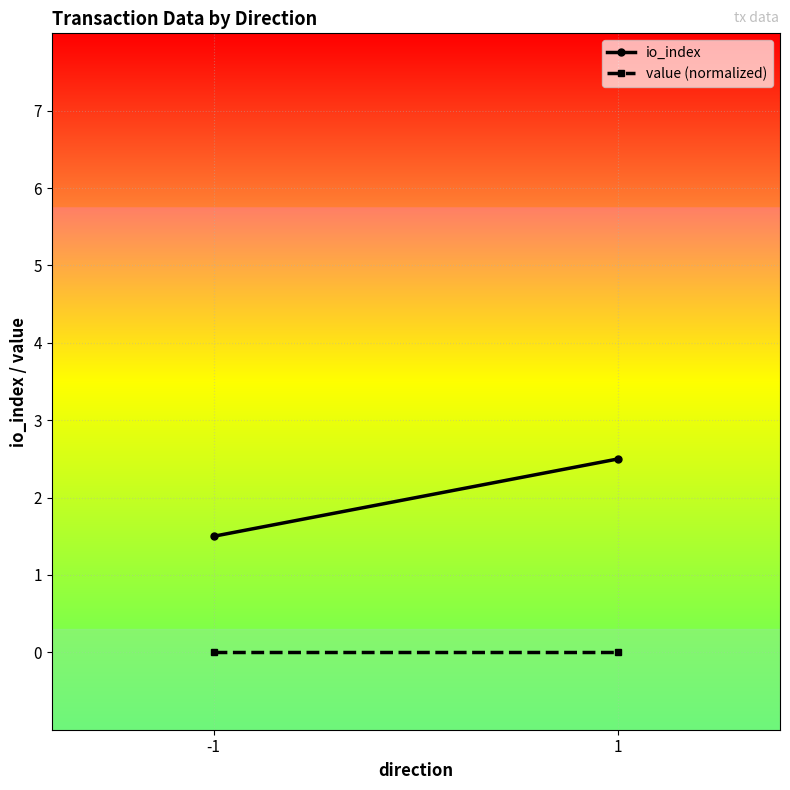

Reading left to right, extract all data points from this chart.

io_index: -1=1.5	1=2.5
value (normalized): -1=0.0	1=0.0